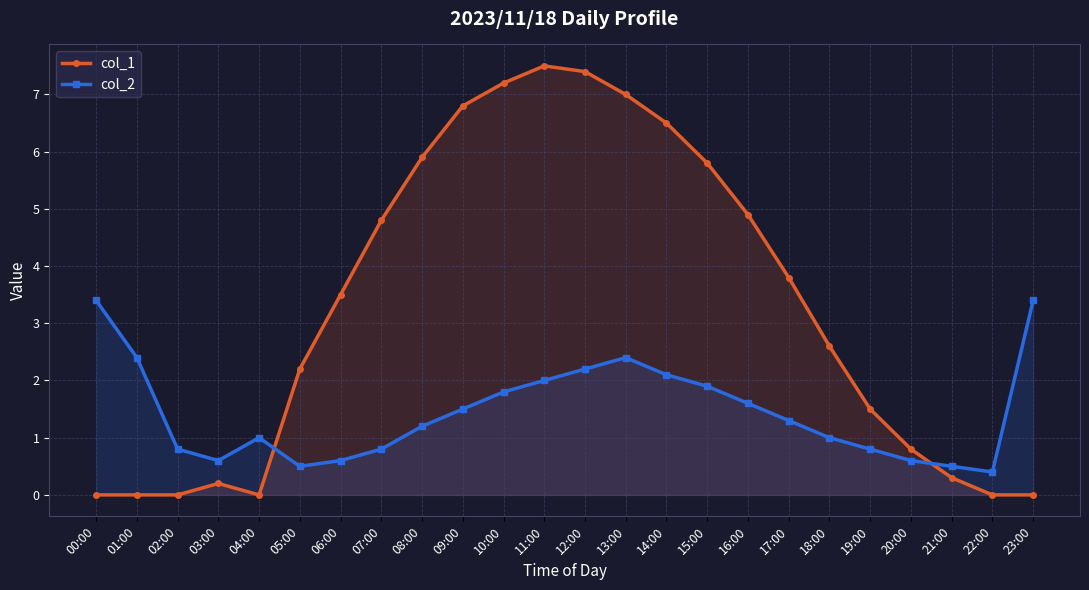

The value of col_2 at 11:00 is 2.0. True or false?

True